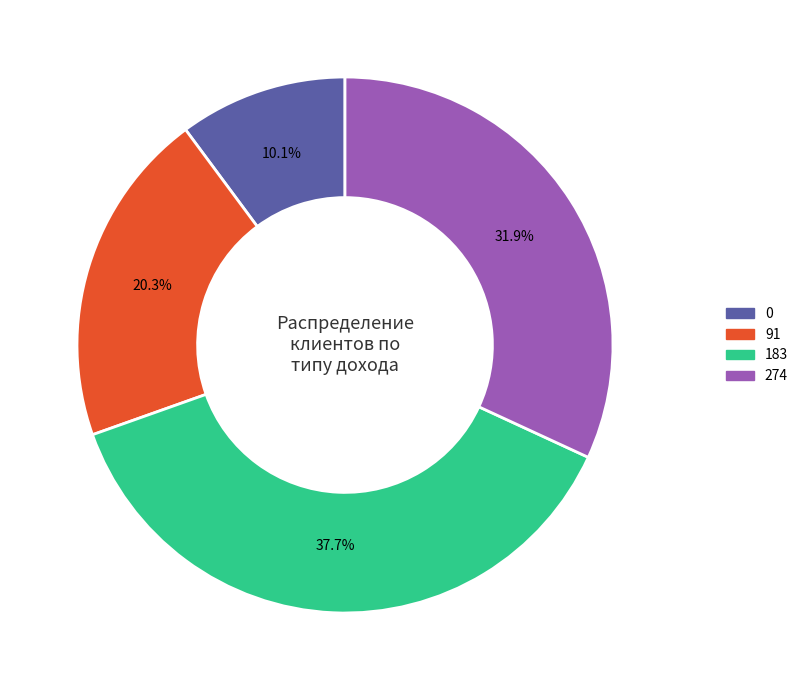

Count the number of slices in the pie.

4